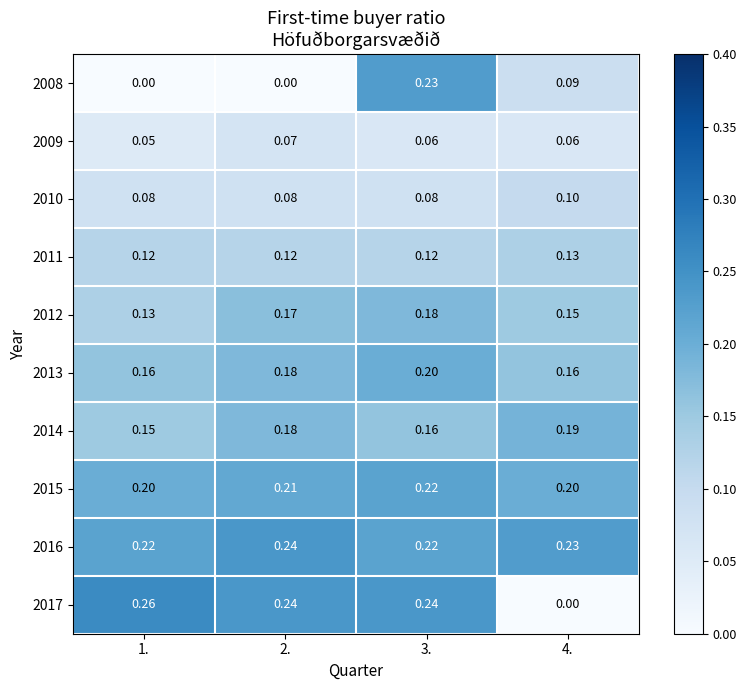

Is the value of 2008 at 2. greater than the value of 2012 at 4.?

No